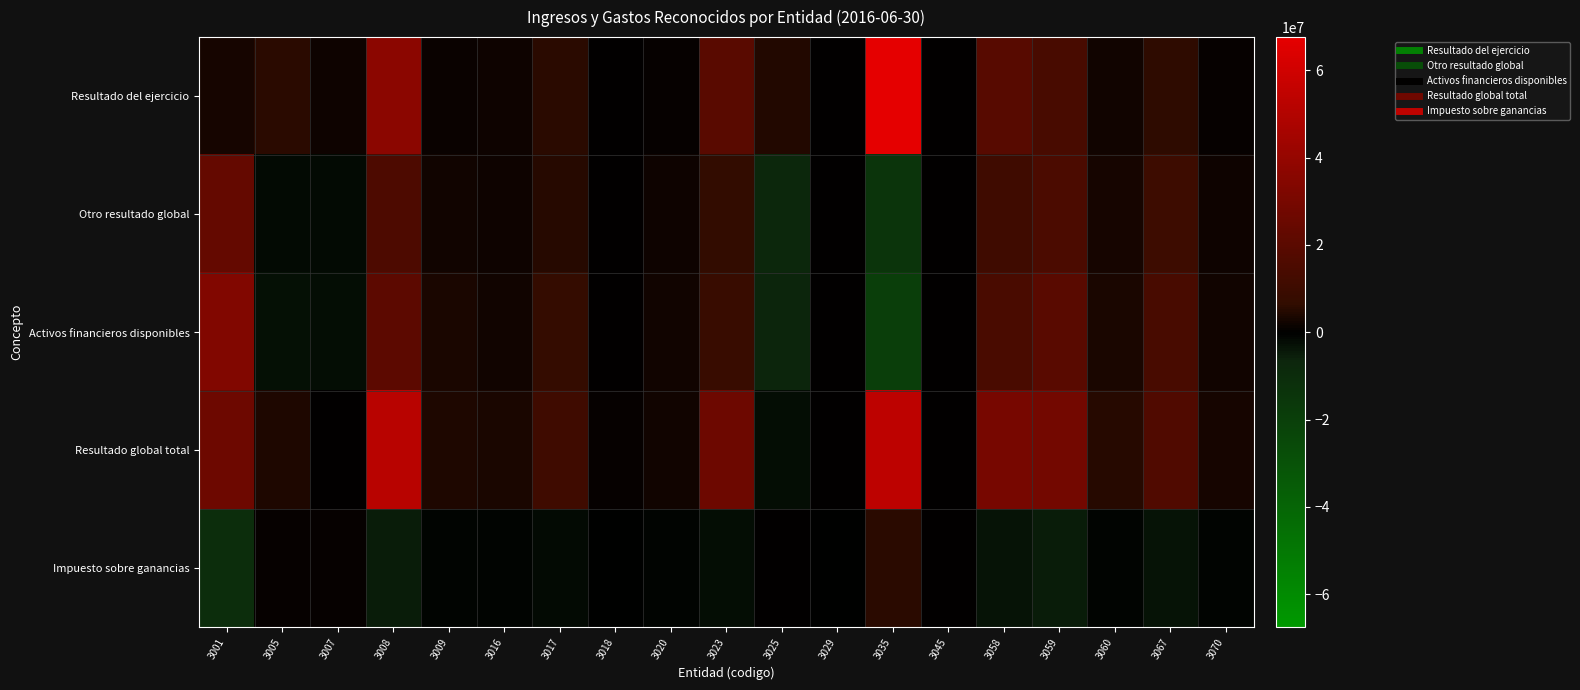

What is the smallest value displayed?

-19118312.0